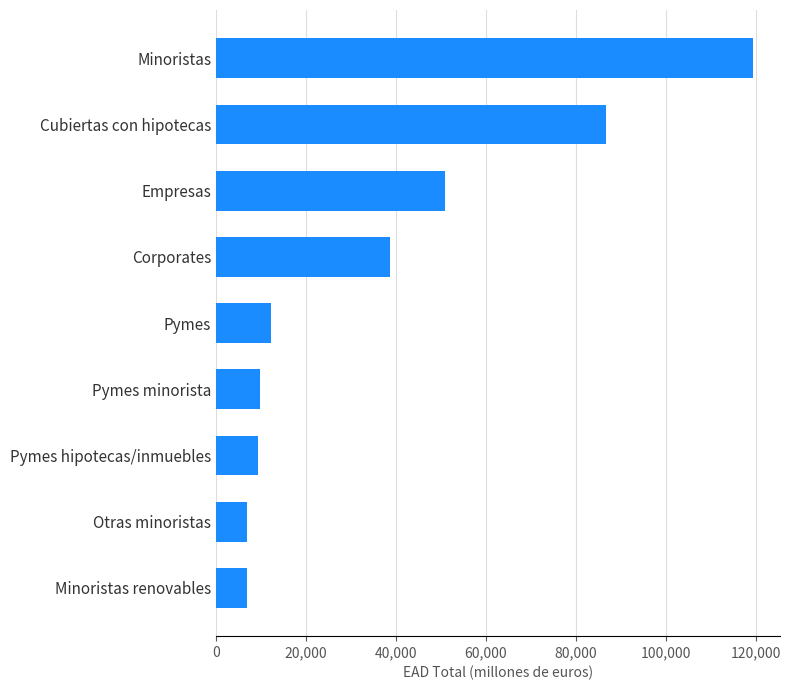

Is it true that the value at Pymes minorista is 17499.6?

False